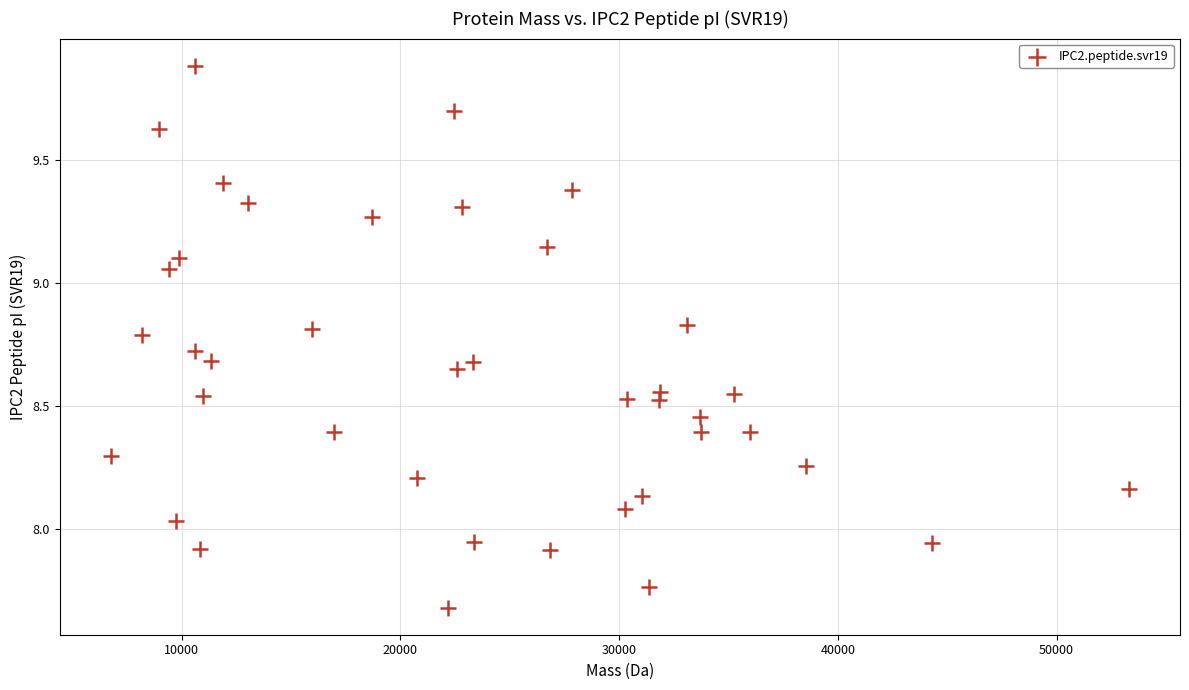

What is the range of Y values (max minus min)?

2.2